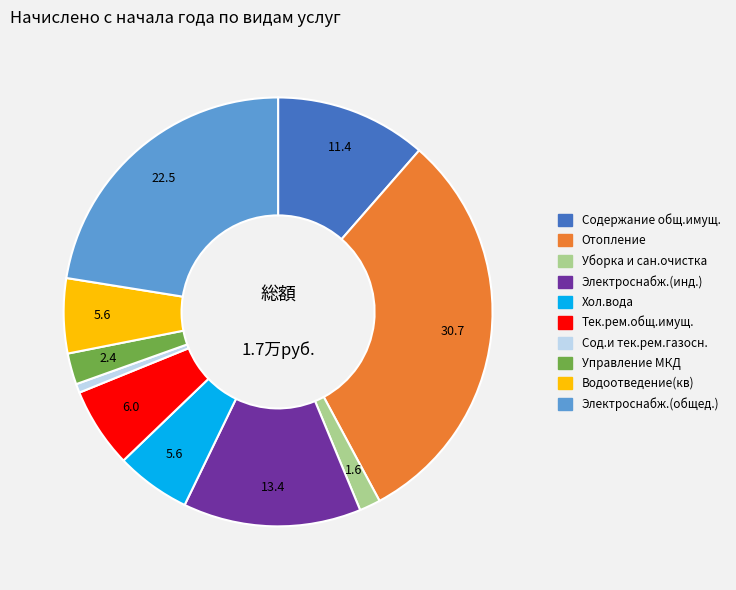

Is there a majority slice in this chart?

No